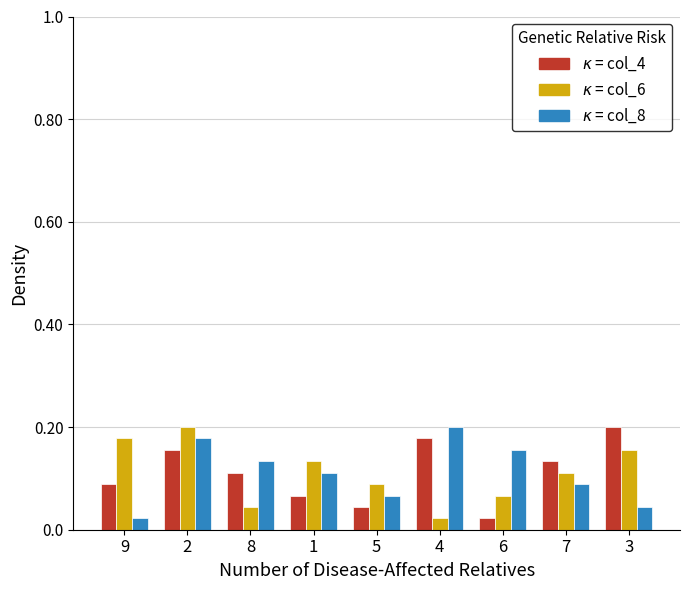

What is the total value across all series at 8?

0.3